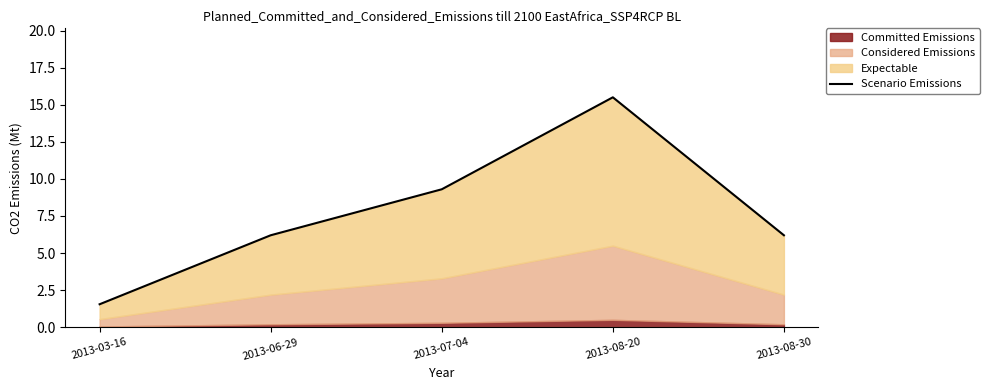

List the labels in order of value, largest first.

2013-08-20, 2013-07-04, 2013-06-29, 2013-08-30, 2013-03-16